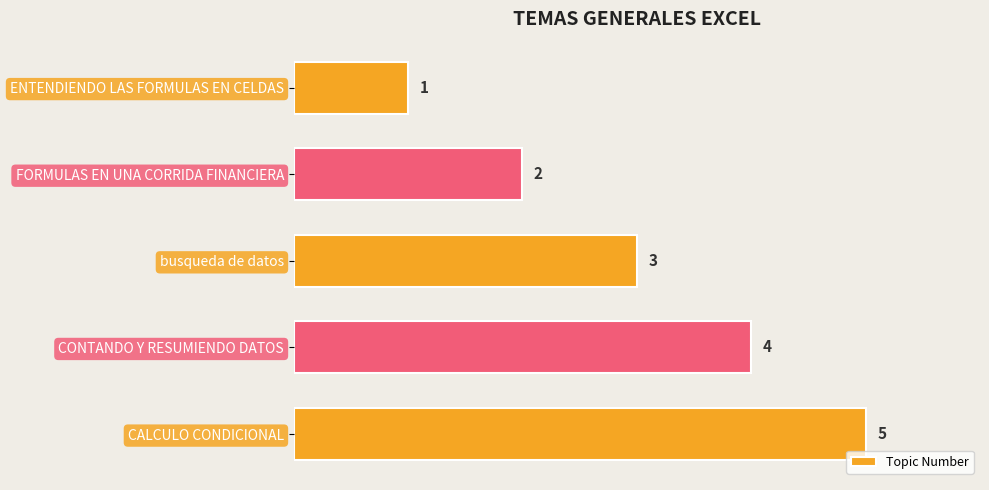

List the labels in order of value, largest first.

CALCULO CONDICIONAL, CONTANDO Y RESUMIENDO DATOS, busqueda de datos, FORMULAS EN UNA CORRIDA FINANCIERA, ENTENDIENDO LAS FORMULAS EN CELDAS